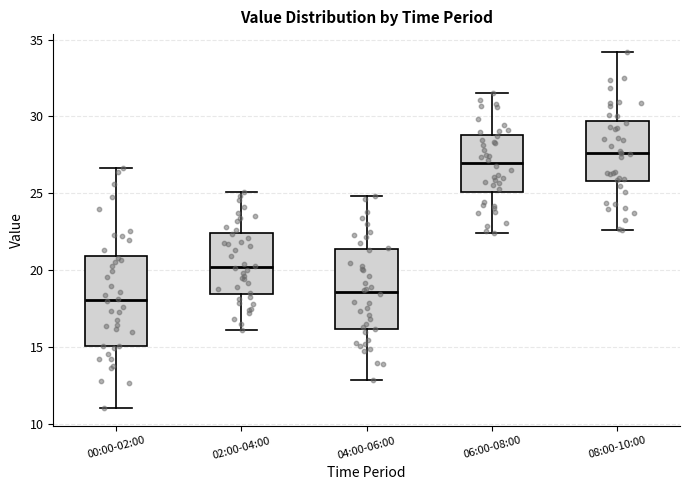

Which box's median line is the highest?

08:00-10:00